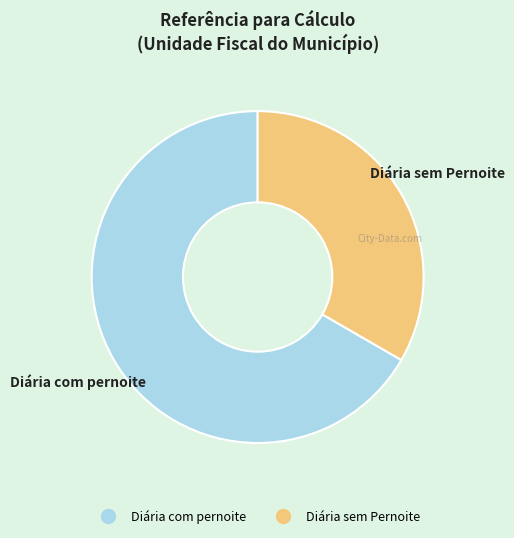

Do Diária sem Pernoite and Diária com pernoite together represent more than half of the pie?

Yes